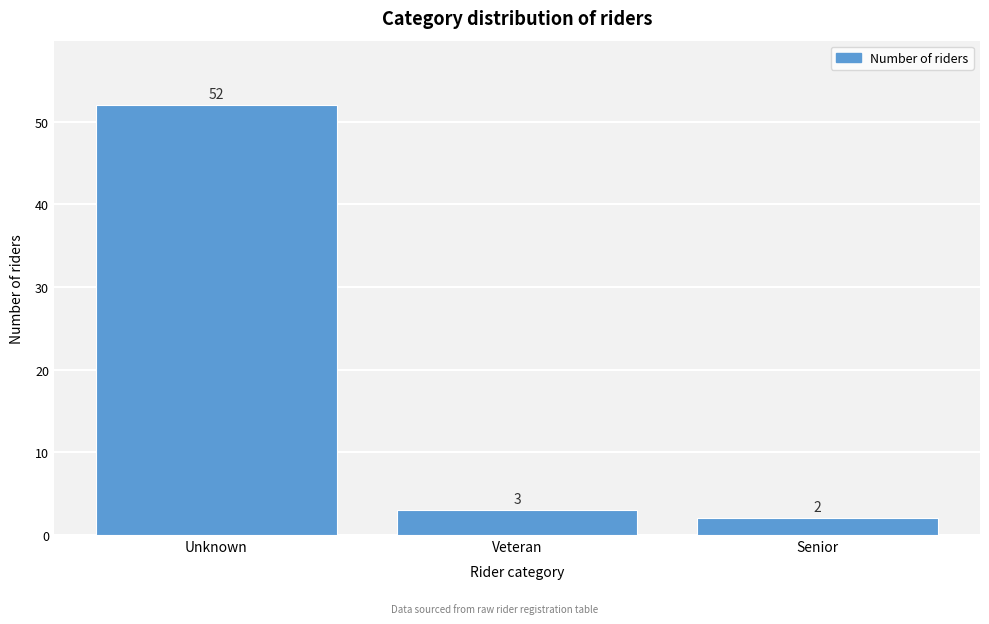

Reading right to left, list all the values displayed in this chart.

Senior=2	Veteran=3	Unknown=52